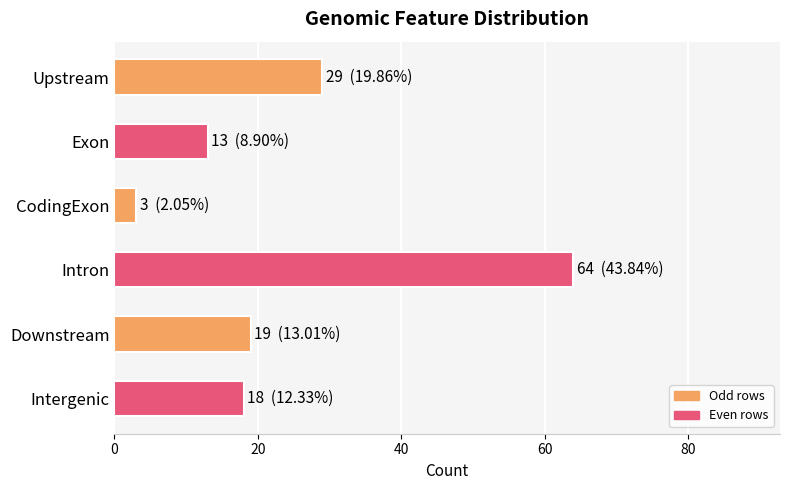

Between CodingExon and Intergenic, which is larger?

Intergenic